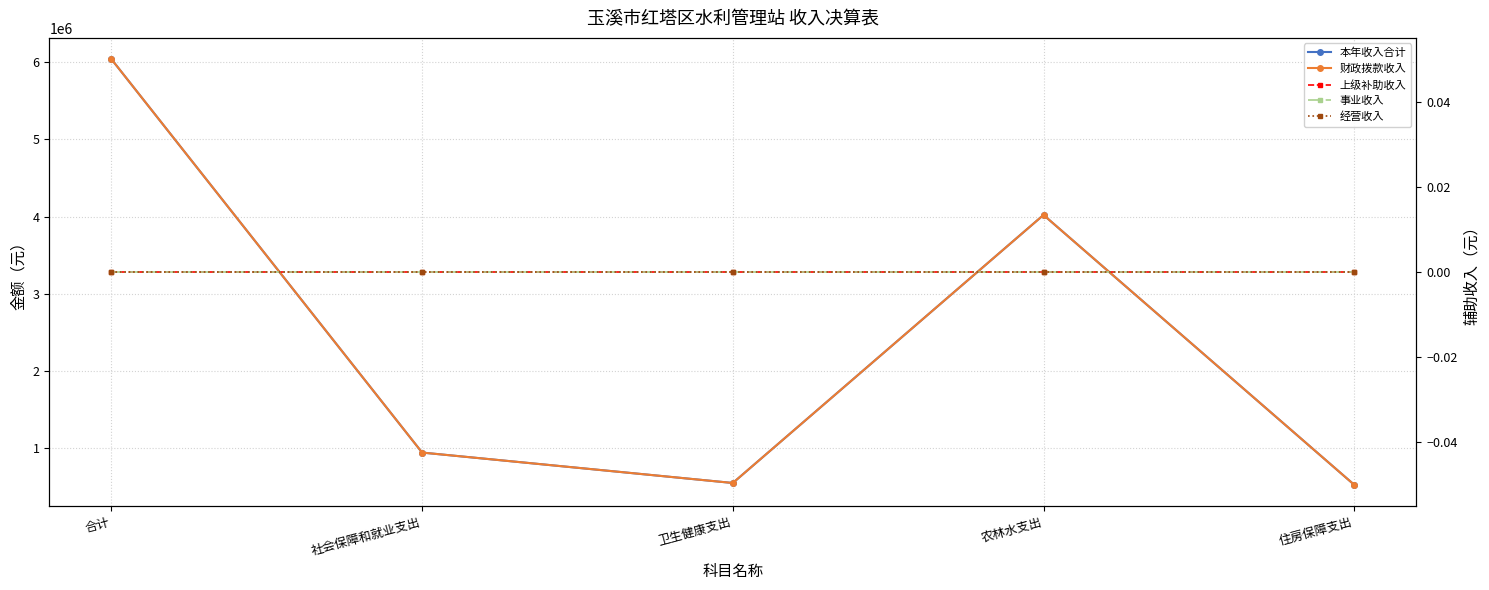

What position from the left is 农林水支出?

4